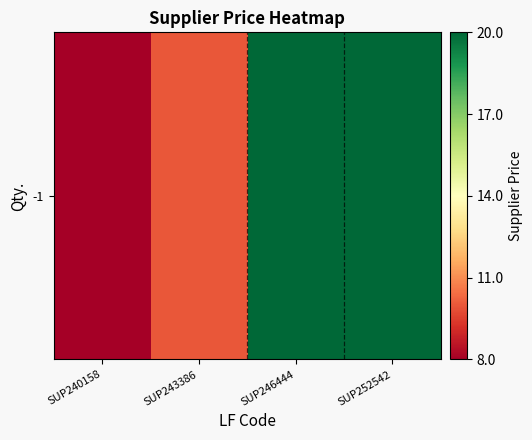

What is the maximum value shown in the chart?

20